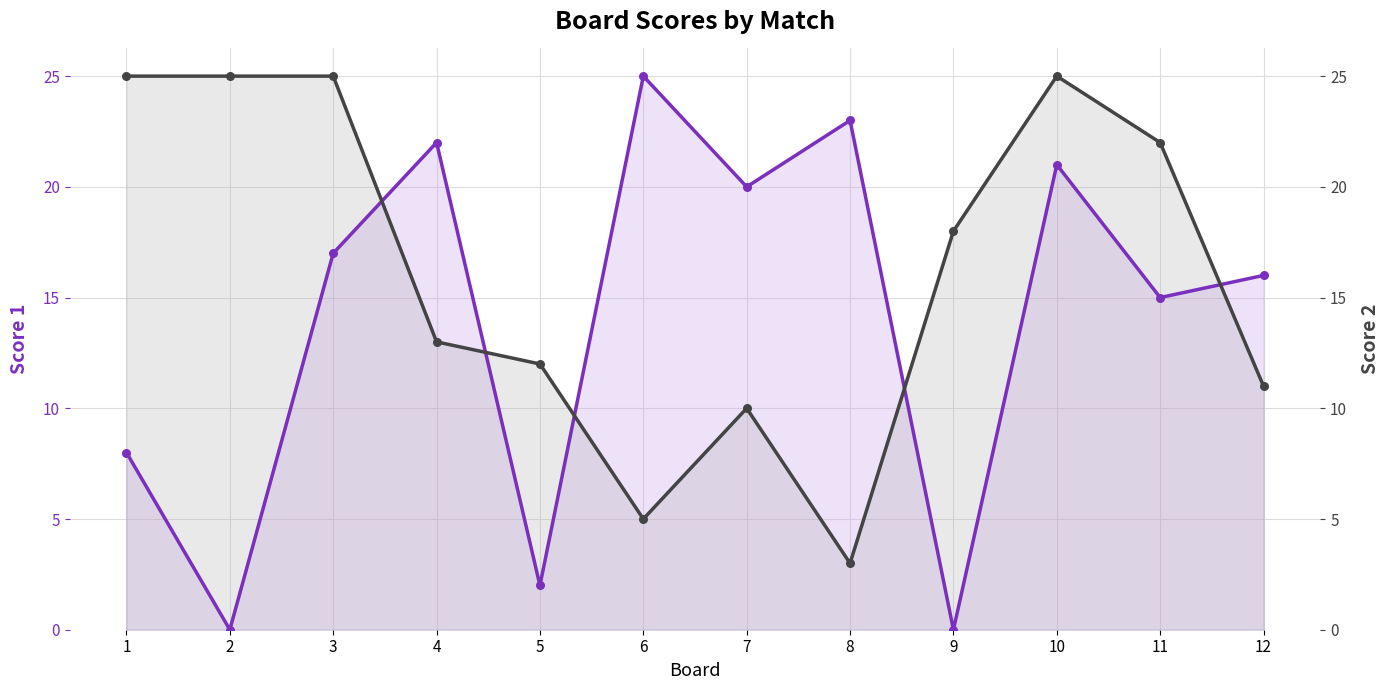

Which series has the largest total across all categories?

Score 2